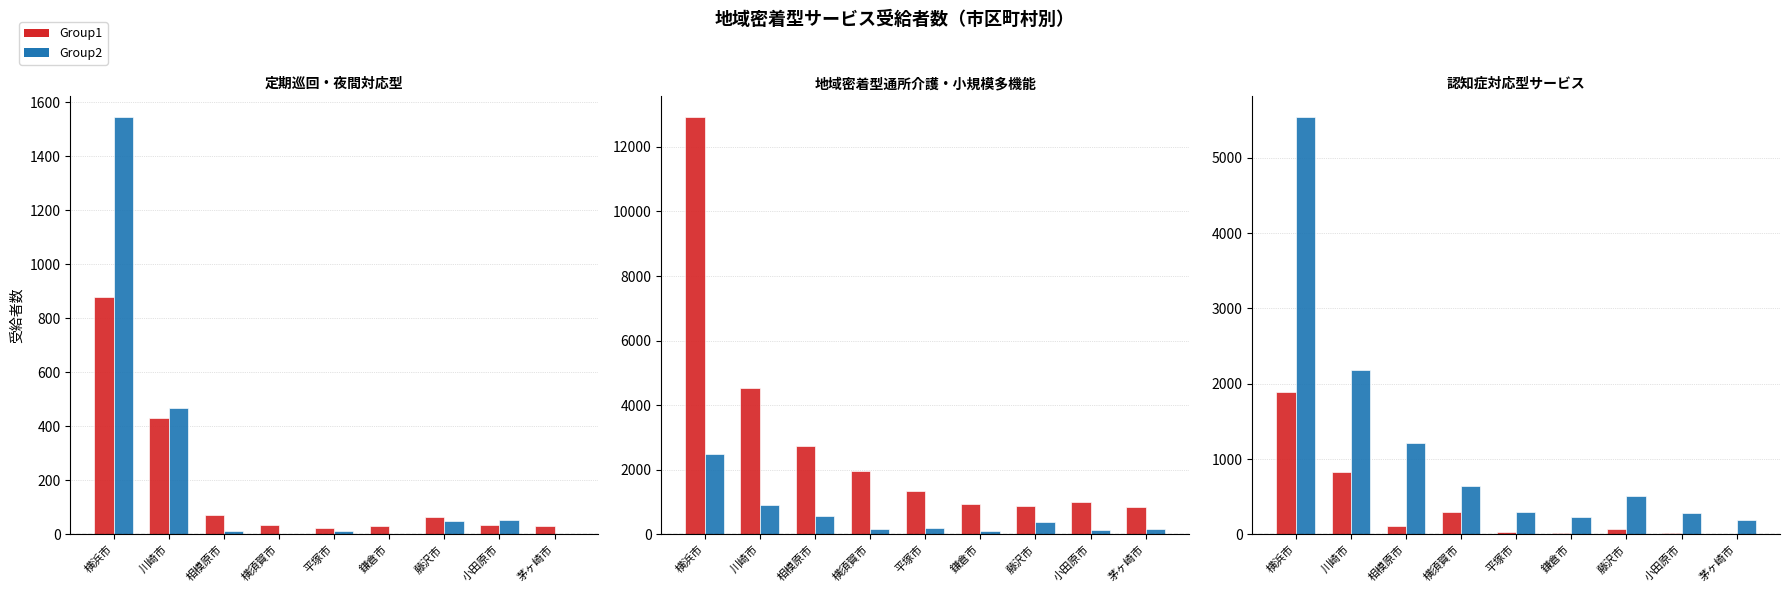

Is it true that 認知症対応型共同生活介護 equals 1787 at 横浜市?

False